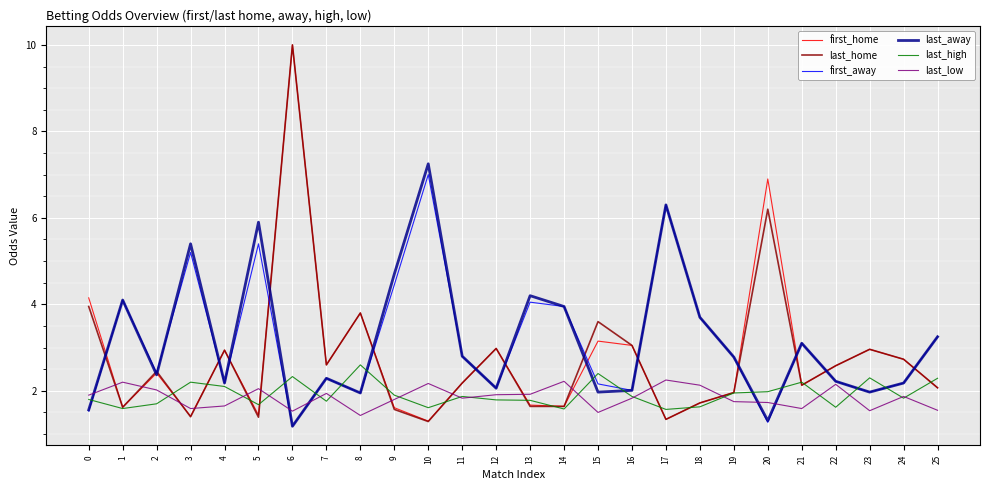

What are all the series names shown in the legend?

first_home, last_home, first_away, last_away, last_high, last_low